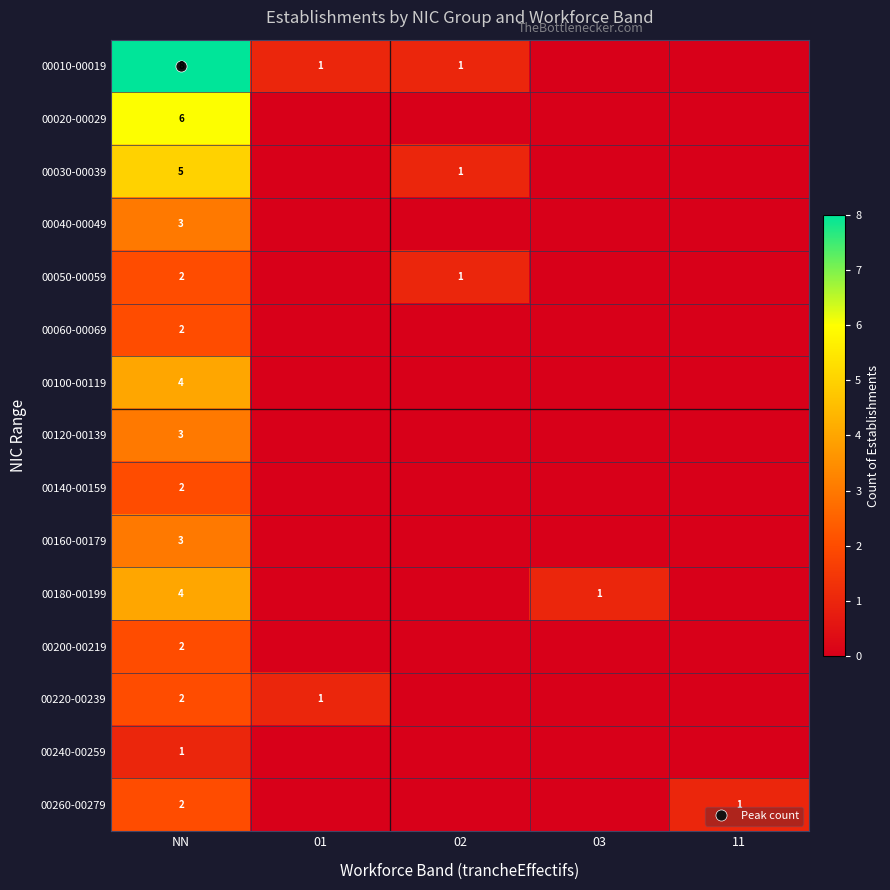

What is the average value of the 00010-00019 series?

2